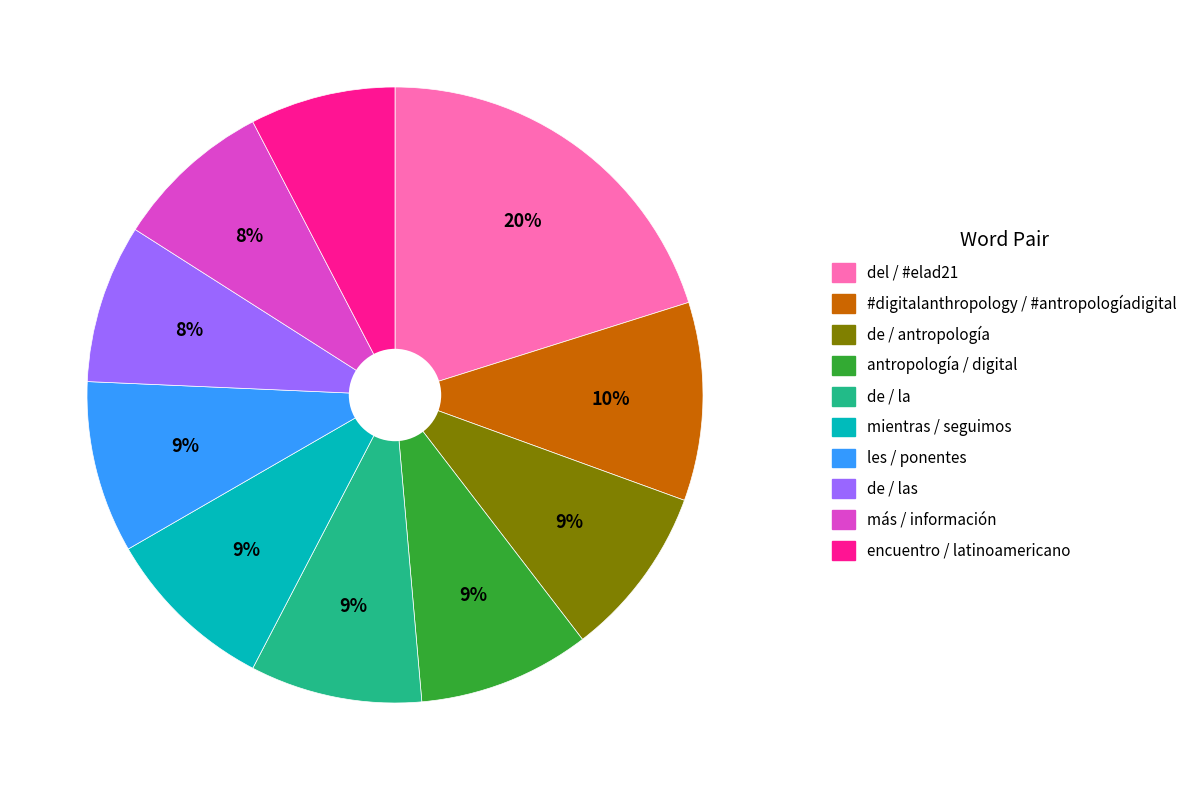

Is there a majority slice in this chart?

No